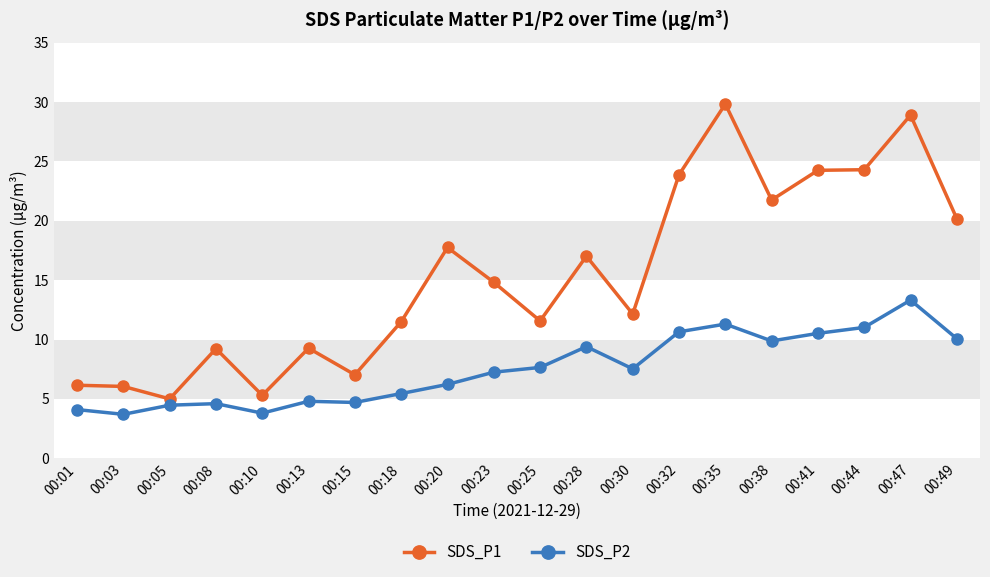

List the series in order of their overall mean, lowest first.

SDS_P2, SDS_P1